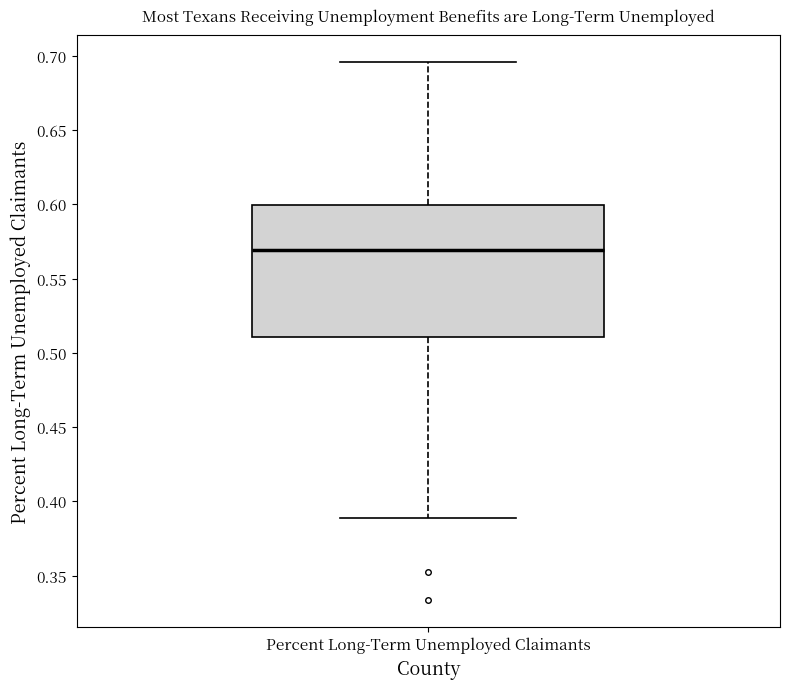

Read this box plot against the y-axis: the position of the median line, the range covered by the box, and the ends of both whiskers. The values are not printed on the chart, so give them approximately, as read against the axis.

median 0.570, box 0.510 to 0.600, whiskers 0.390 to 0.695